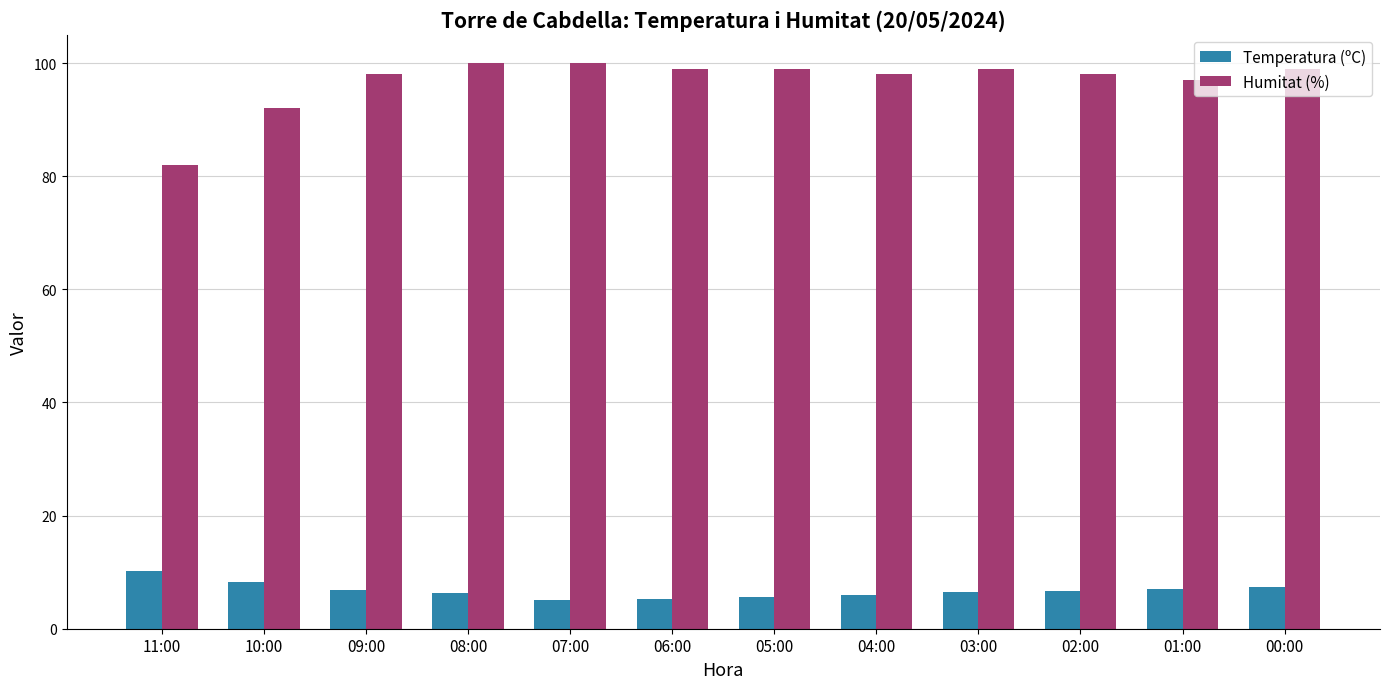

Which series has the largest total across all categories?

Humitat (%)